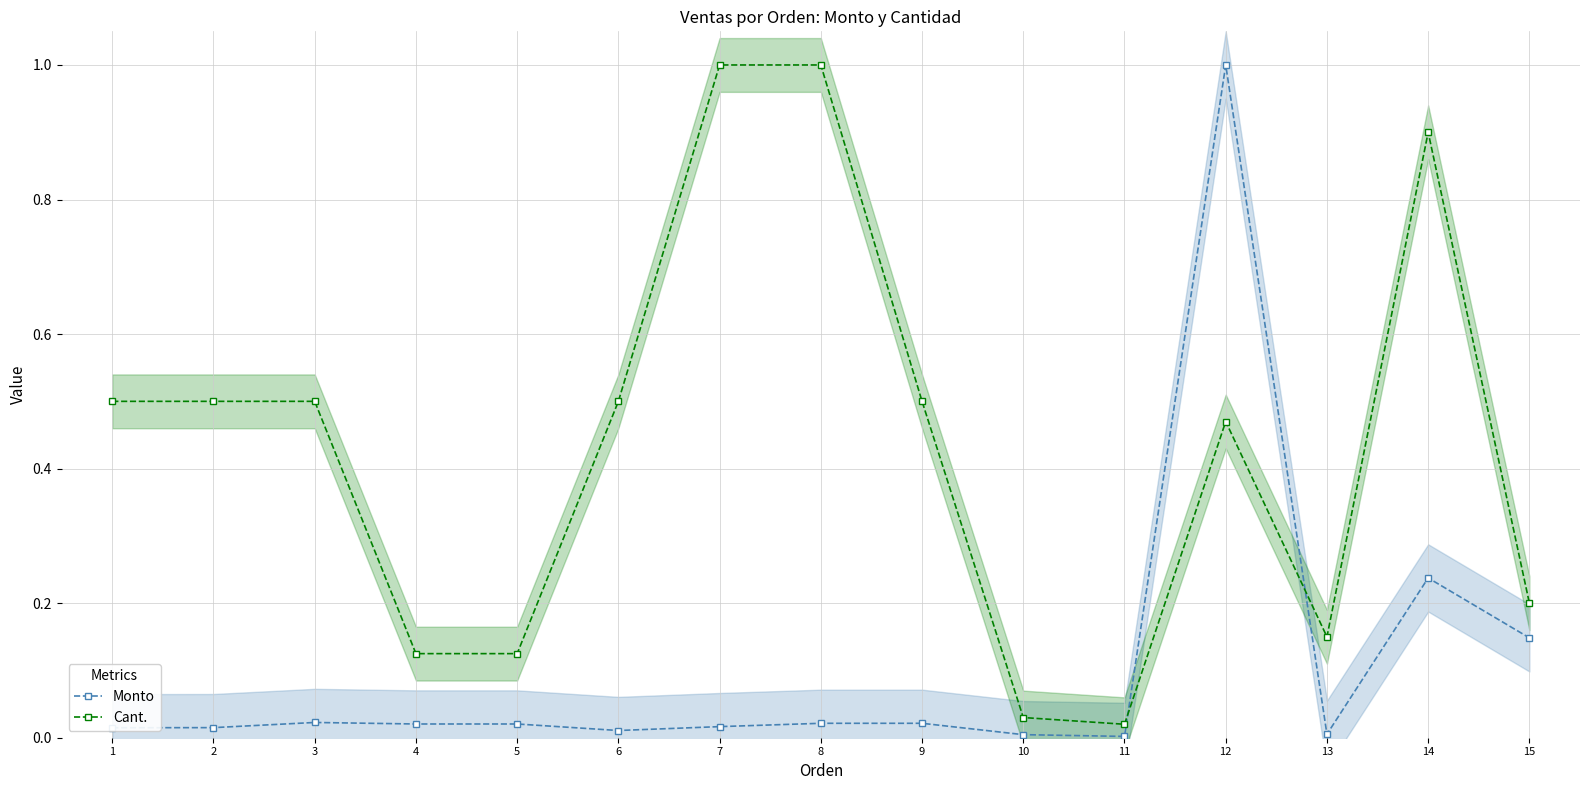

Which series has the largest total across all categories?

Cant.